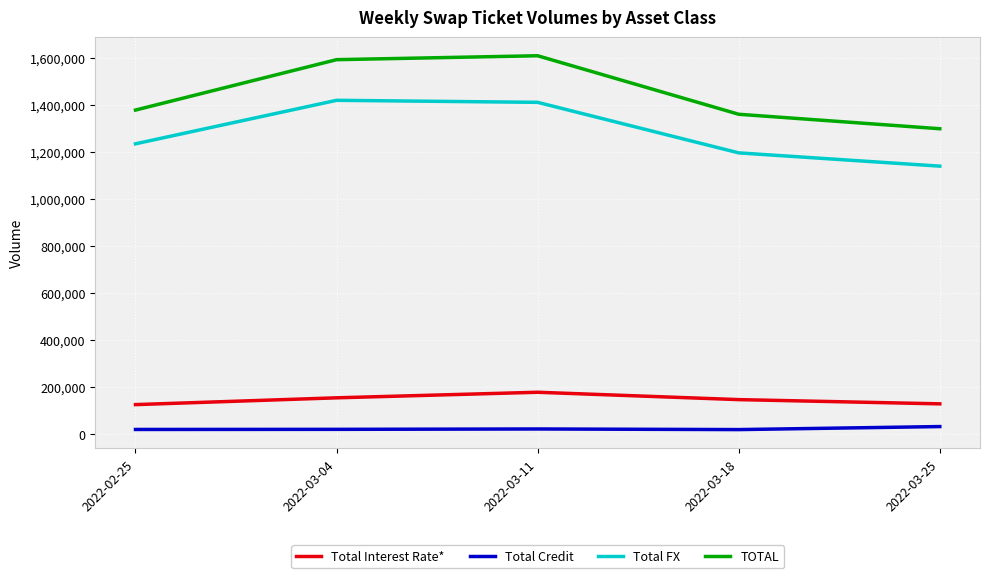

Is this an area chart (filled region under the line)?

No